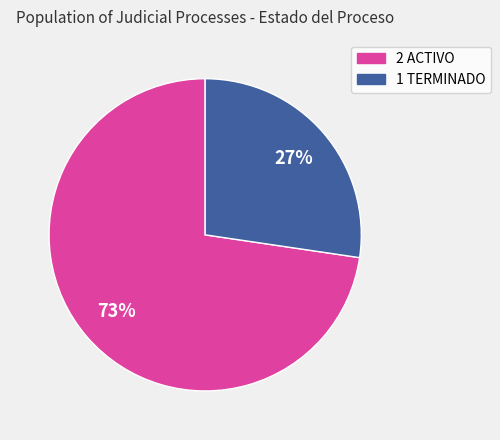

Is the sum of 2 ACTIVO and 1 TERMINADO greater than half?

Yes